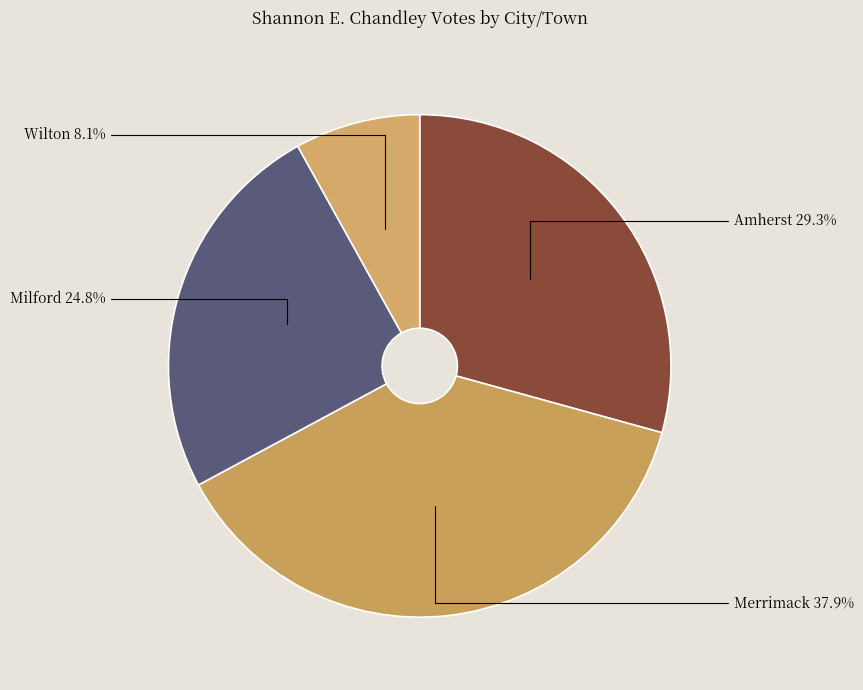

To the nearest percent, what is the difference between the Merrimack and Milford slice percentages?

13%